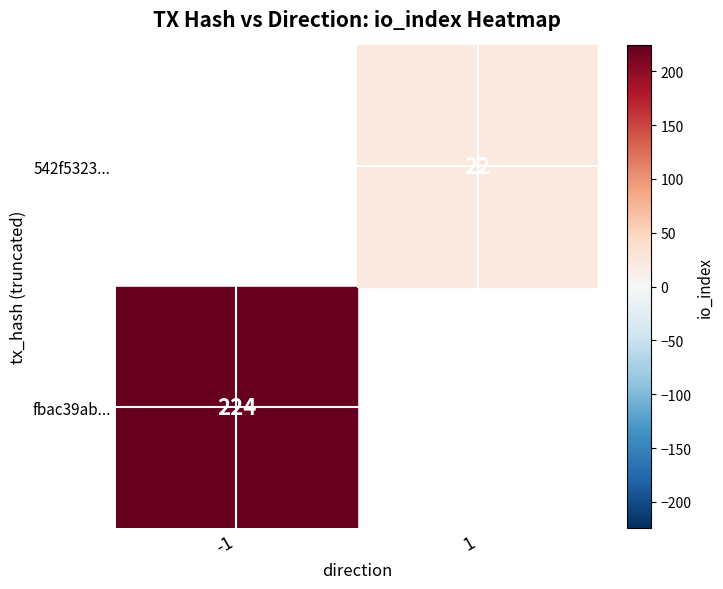

Reading left to right, what are all the values shown in this chart?

fbac39abac9d1510237e486767c440a51014405: direction=-1	io_index=224
542f532383ed835ea878b81d61b456fcc2fc309: direction=1	io_index=22